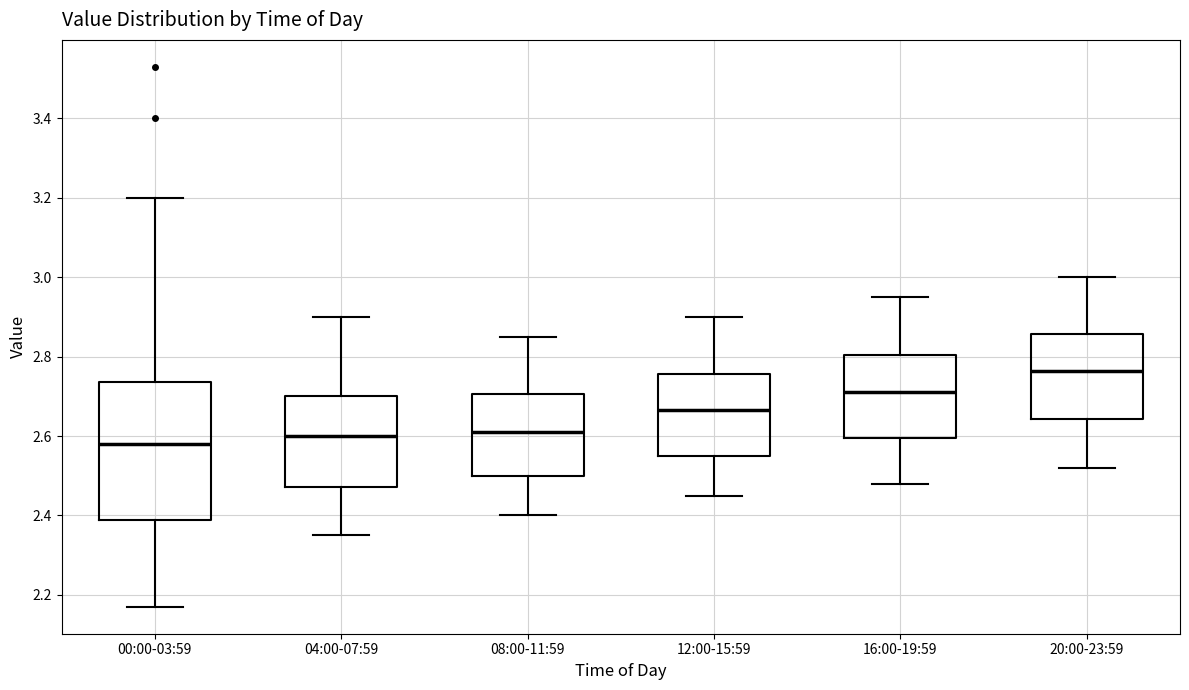

Which box is the tallest, from its lower edge to its upper edge?

00:00-03:59